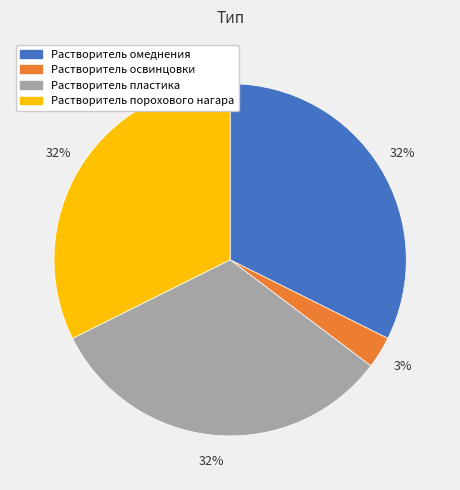

Count the number of slices in the pie.

4